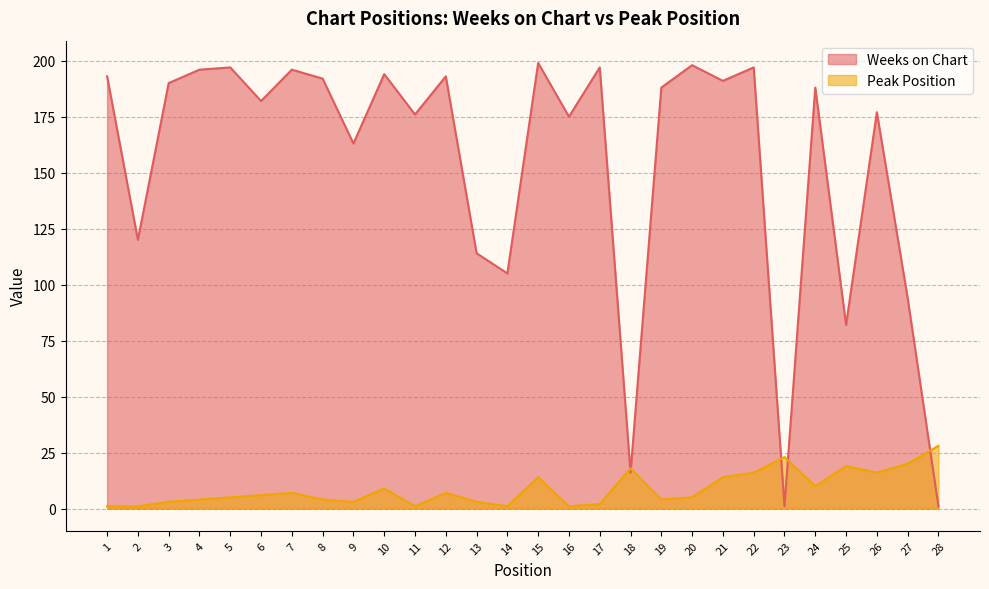

Reading right to left, transcribe all the data shown in this chart.

Weeks on Chart: 28=1	27=94	26=177	25=82	24=188	23=1	22=197	21=191	20=198	19=188	18=16	17=197	16=175	15=199	14=105	13=114	12=193	11=176	10=194	9=163	8=192	7=196	6=182	5=197	4=196	3=190	2=120	1=193
Peak Position: 28=28	27=20	26=16	25=19	24=10	23=23	22=16	21=14	20=5	19=4	18=18	17=2	16=1	15=14	14=1	13=3	12=7	11=1	10=9	9=3	8=4	7=7	6=6	5=5	4=4	3=3	2=1	1=1